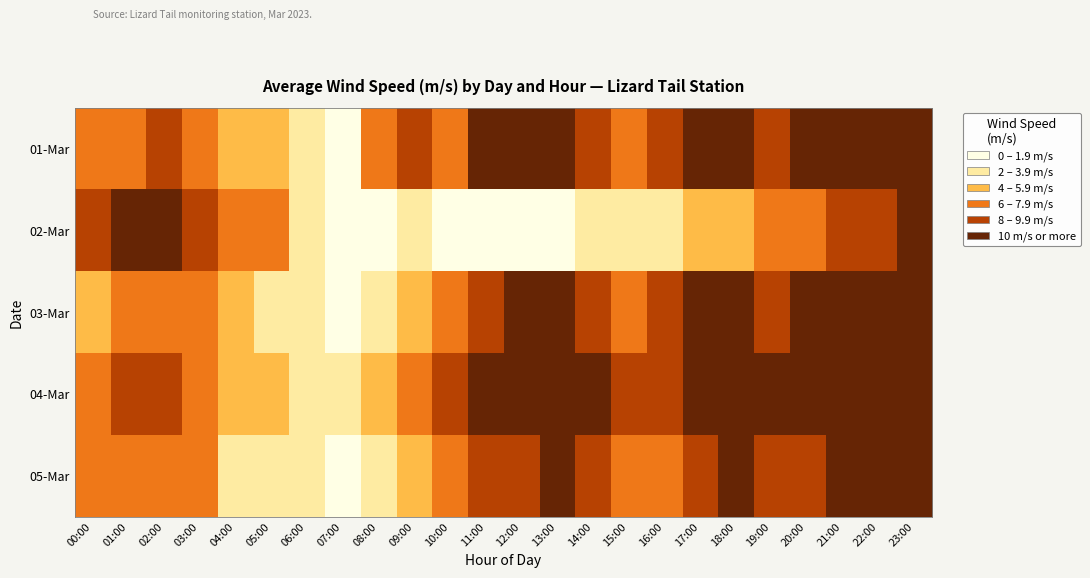

Rank the series by their maximum value, from highest to lowest.

04-Mar, 01-Mar, 03-Mar, 05-Mar, 02-Mar